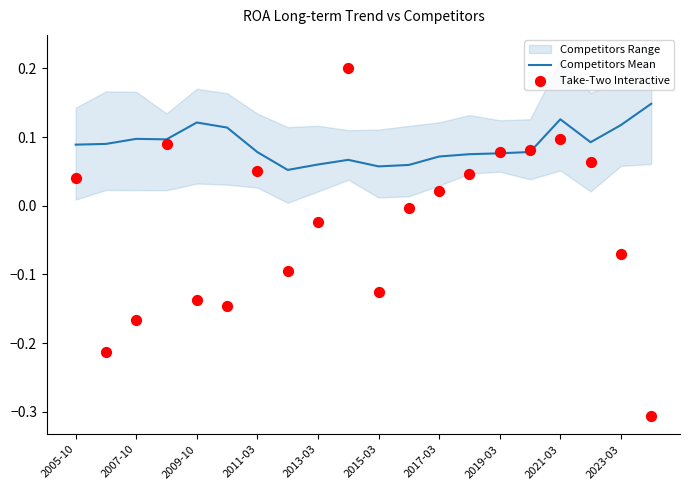

Which series contains the highest Y value?

Take-Two Interactive